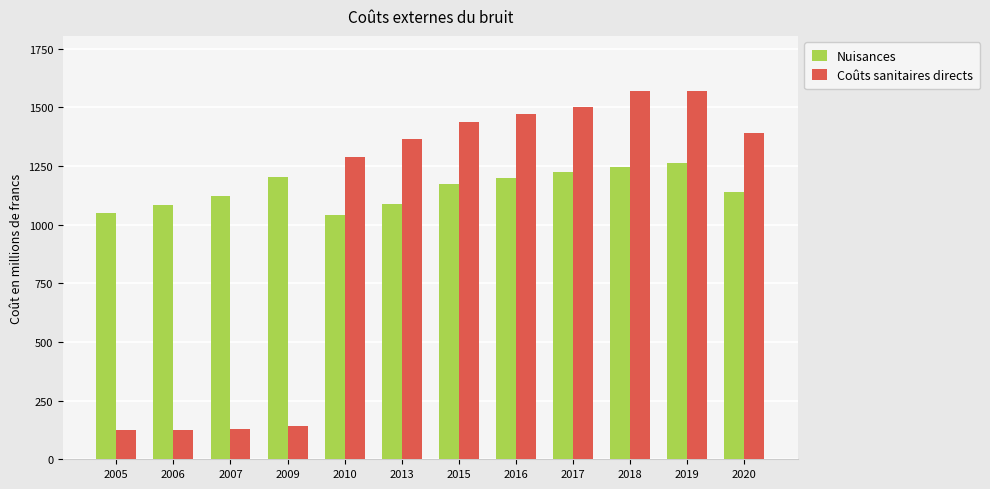

The Nuisances series shows 1863 at 2020. True or false?

False